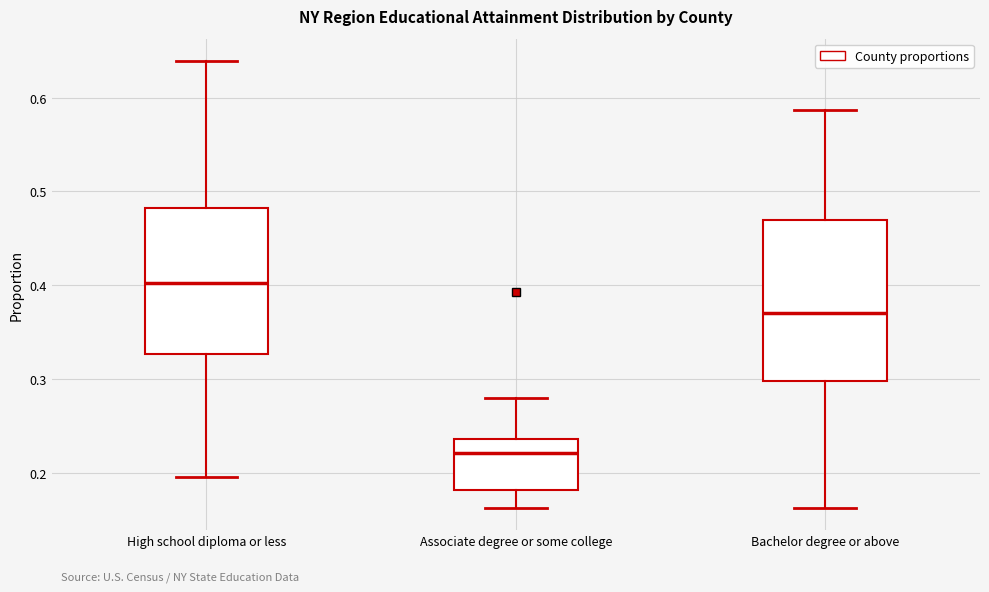

Where does the lower whisker of the box for Bachelor degree or above end on the y-axis? The values are not printed on the chart, so give them approximately, as read against the axis.

0.16